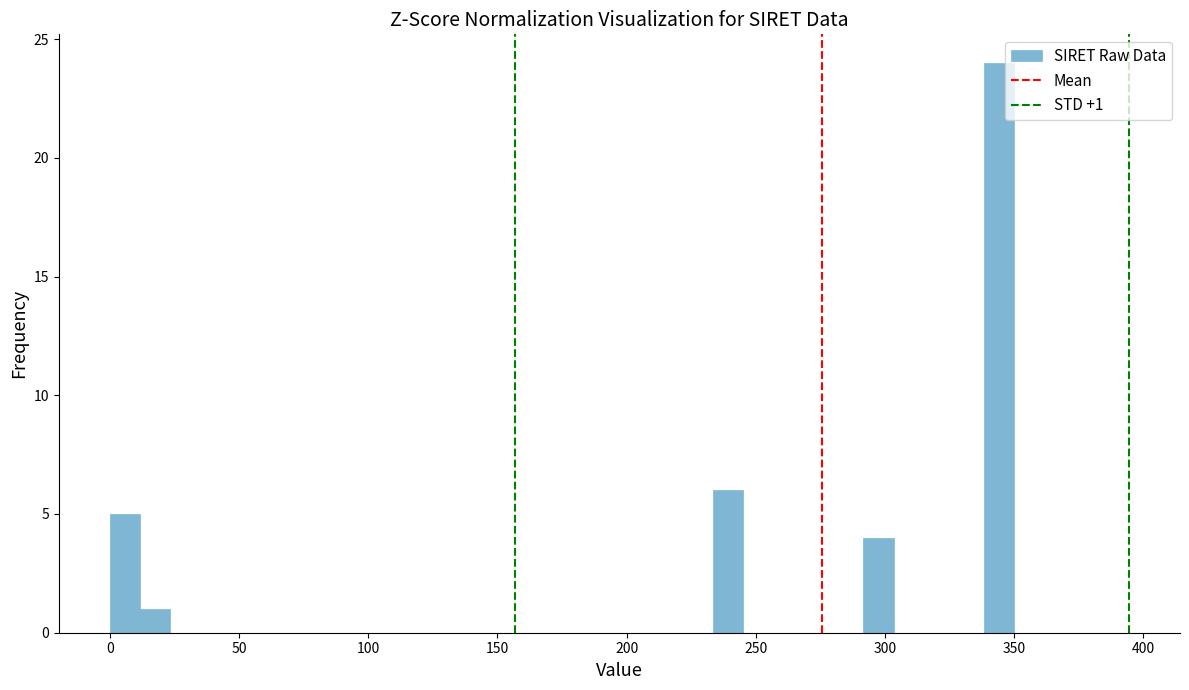

Read against the x-axis, roughly where is the centre of the tallest bar?

345